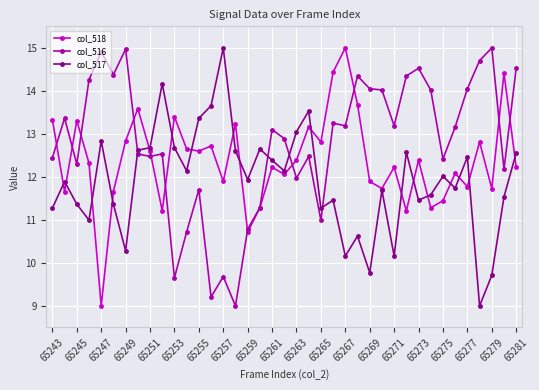

How many values in the col_516 series exceed 13?

20